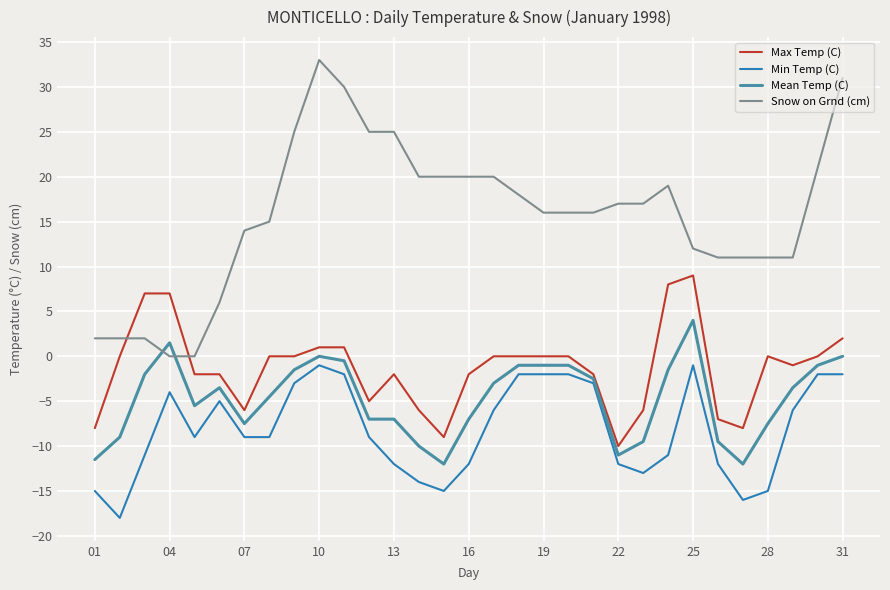

Which series has the largest range (max minus min)?

Snow on Grnd (cm)